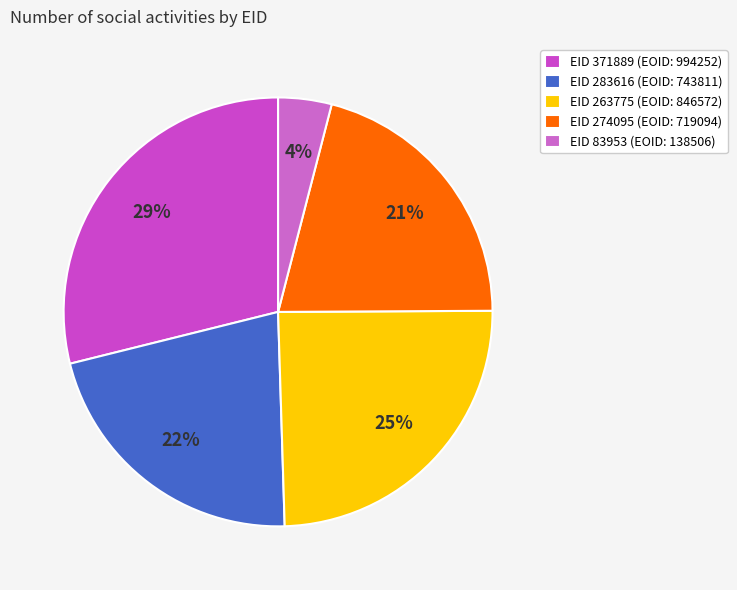

Count the number of slices in the pie.

5